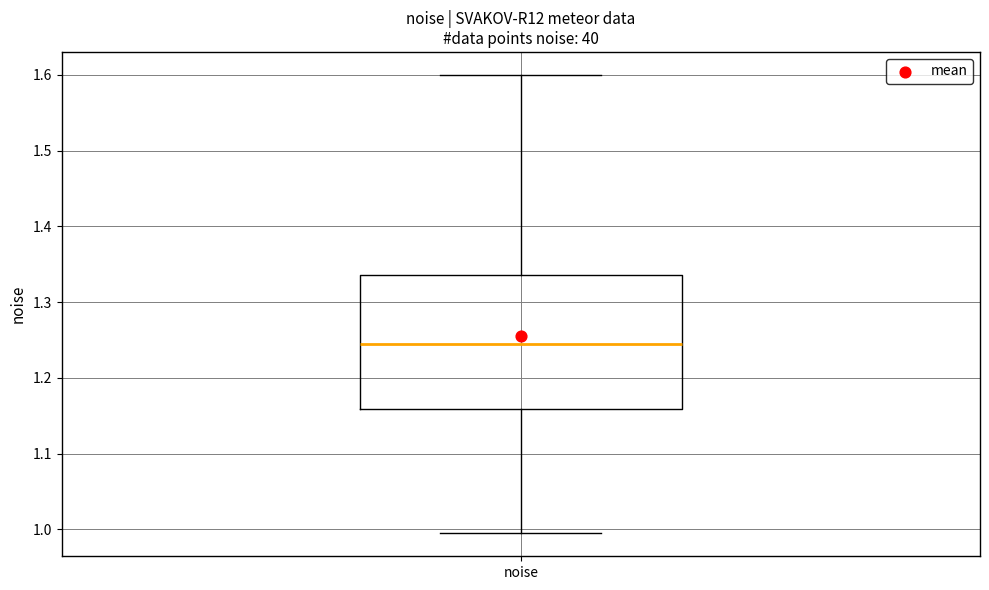

Where is the upper edge of the box for noise on the y-axis? The values are not printed on the chart, so give them approximately, as read against the axis.

1.34